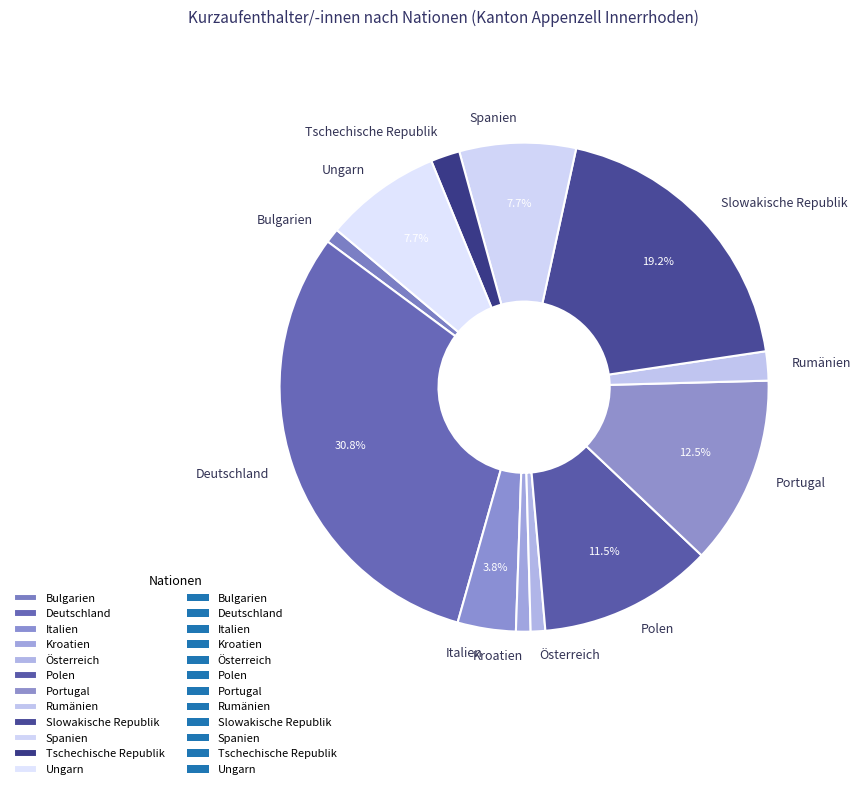

What is the largest slice in the pie chart?

Deutschland